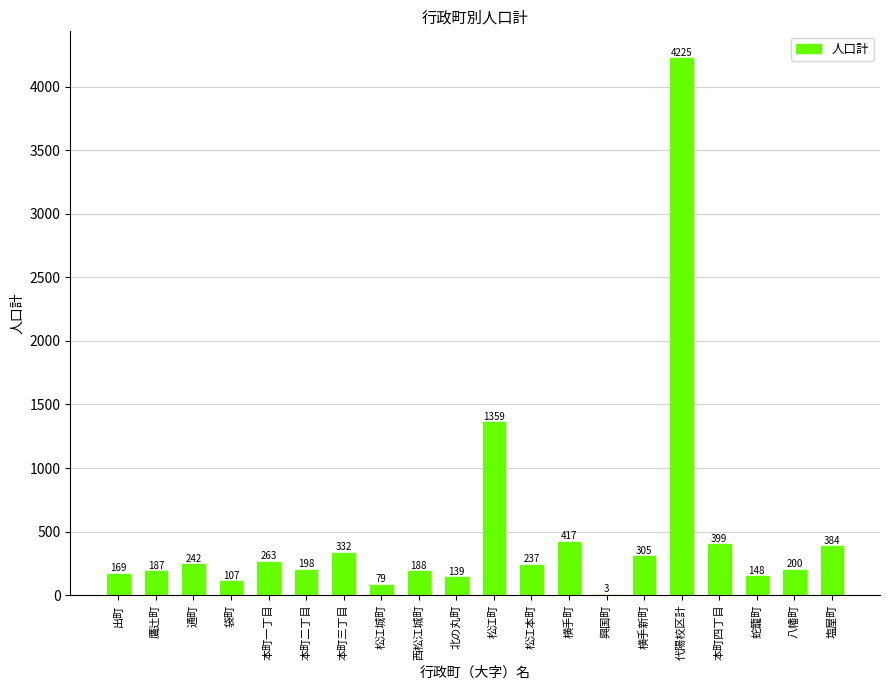

What is the difference between the values at 袋町 and 蛇籠町?

41